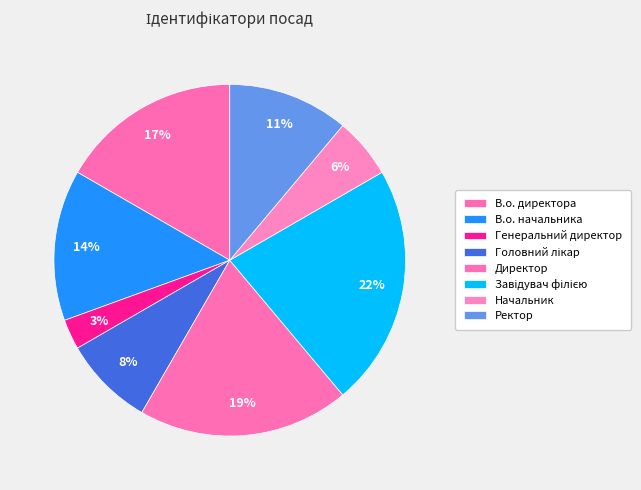

True or false: Генеральний директор accounts for 3% of the total.

True